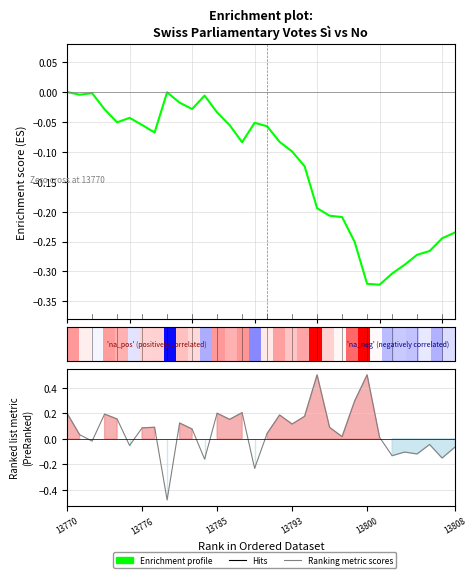

At how many categories does at least one series exceed 0?

21